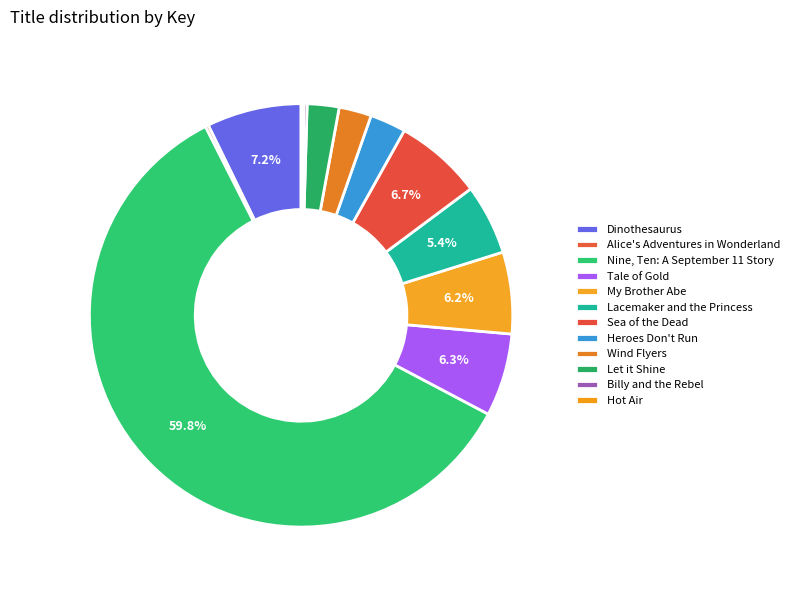

The Hot Air slice represents 1% of the pie. True or false?

False